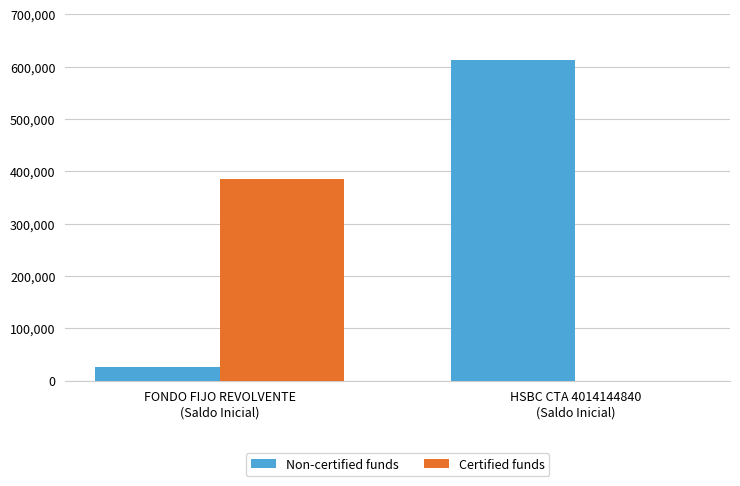

What is the maximum value for Non-certified funds?

612474.8